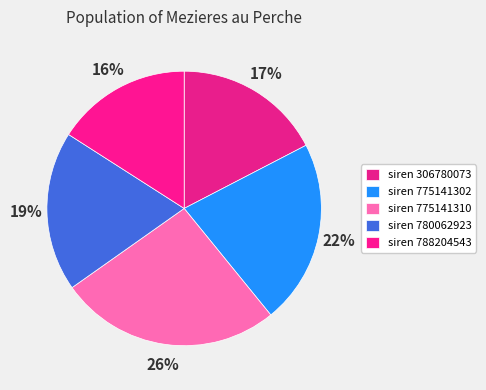

How many segments does this pie chart have?

5